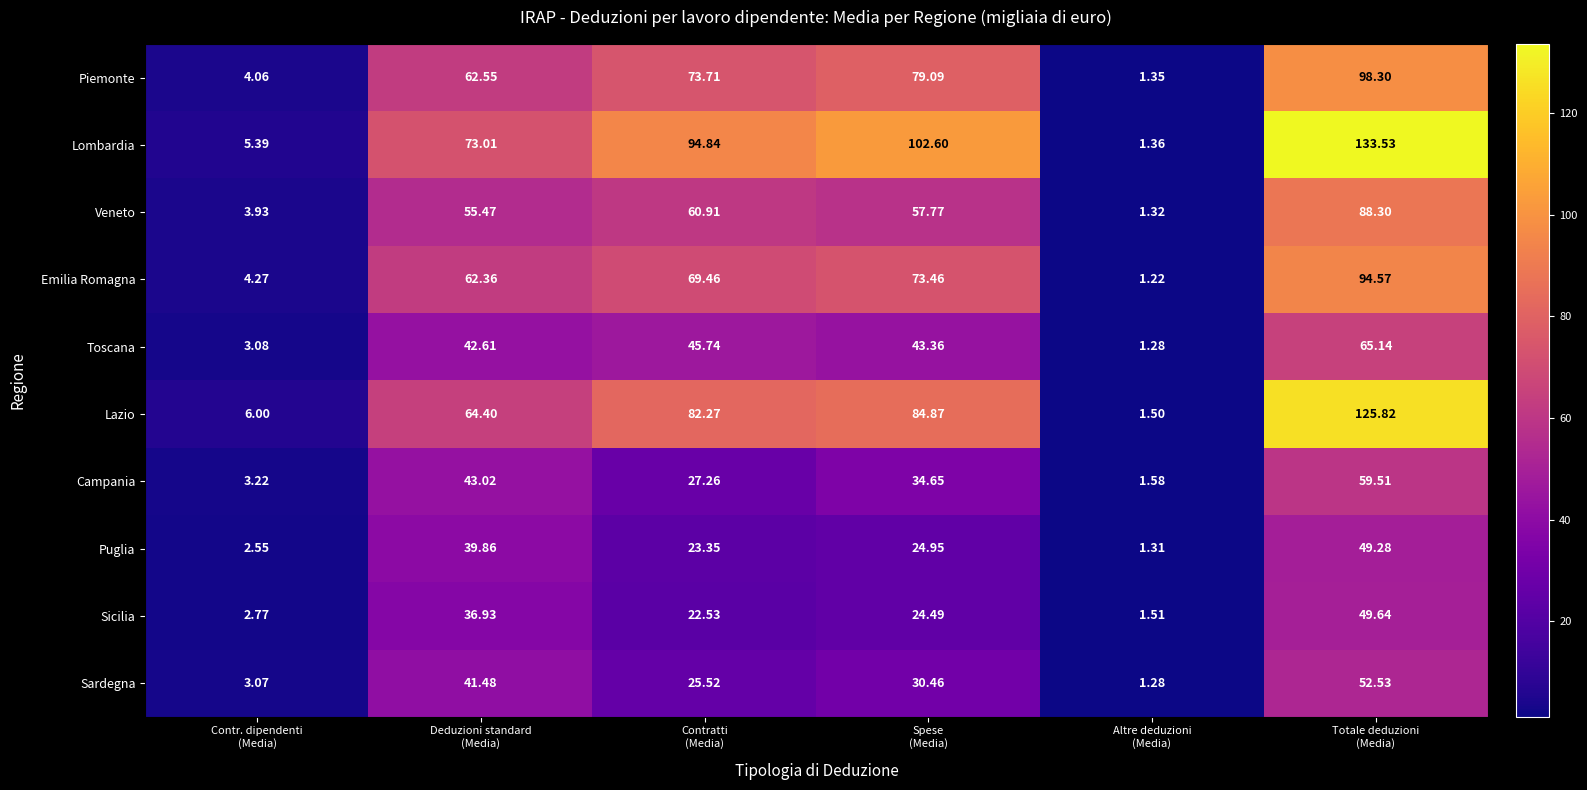

At which category is the sum across all series the highest?

Totale deduzioni
(Media)